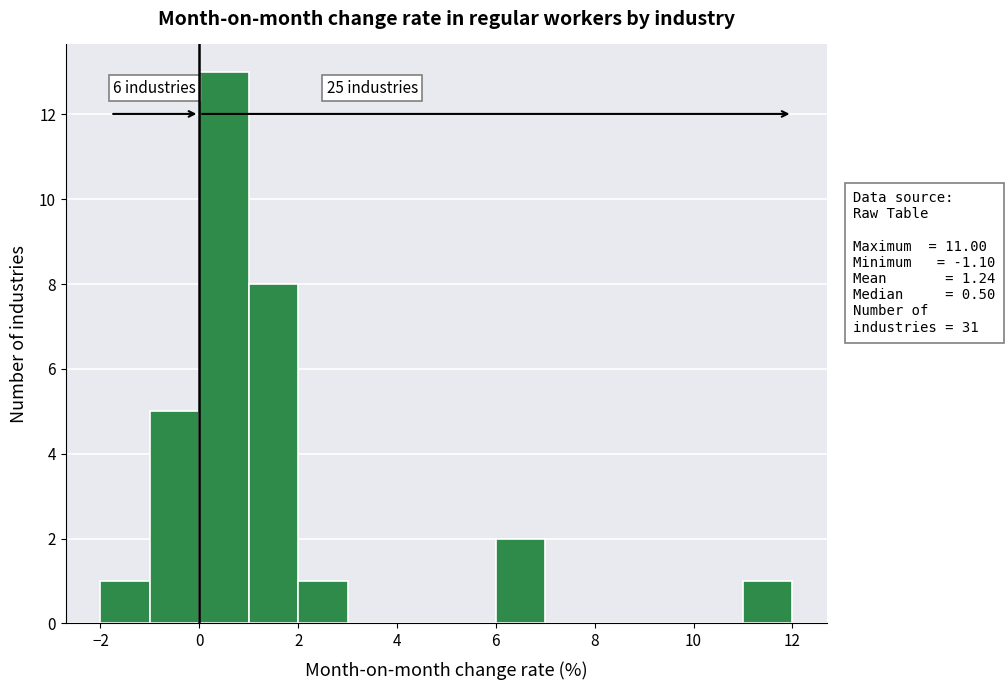

Which range on the x-axis has the tallest bar?

0 to 1